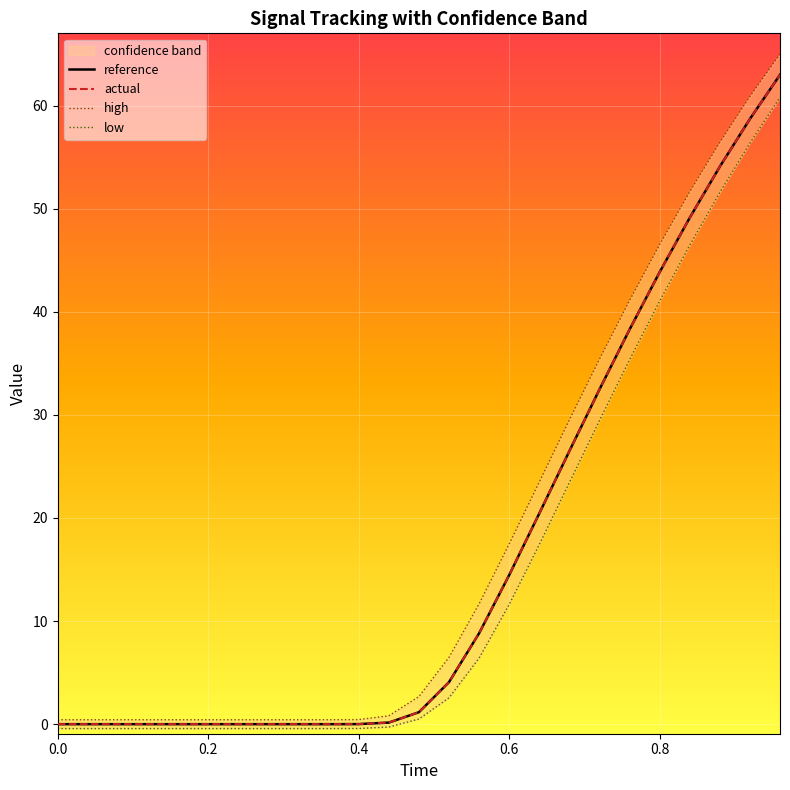

Reading left to right, list all the values displayed in this chart.

reference: 0.0	0.0	0.0	0.0	0.0	0.0	0.0	0.0	0.0	0.0	0.0	0.2	1.2	4.1	8.8	14.5	20.4	26.5	32.5	38.3	43.8	49.1	54.1	58.7	63.0
actual: 0.0	0.0	0.0	0.0	0.0	0.0	0.0	0.0	0.0	0.0	0.0	0.2	1.2	4.1	8.8	14.5	20.4	26.5	32.5	38.3	43.8	49.1	54.1	58.7	63.0
high: 0.4	0.4	0.4	0.4	0.4	0.4	0.4	0.4	0.4	0.4	0.4	0.8	2.7	6.5	11.7	17.5	23.5	29.5	35.4	41.1	46.5	51.6	56.4	60.9	65.0
low: -0.4	-0.4	-0.4	-0.4	-0.4	-0.4	-0.4	-0.4	-0.4	-0.4	-0.4	-0.3	0.5	2.6	6.4	11.6	17.4	23.4	29.4	35.3	41.0	46.4	51.6	56.4	60.8